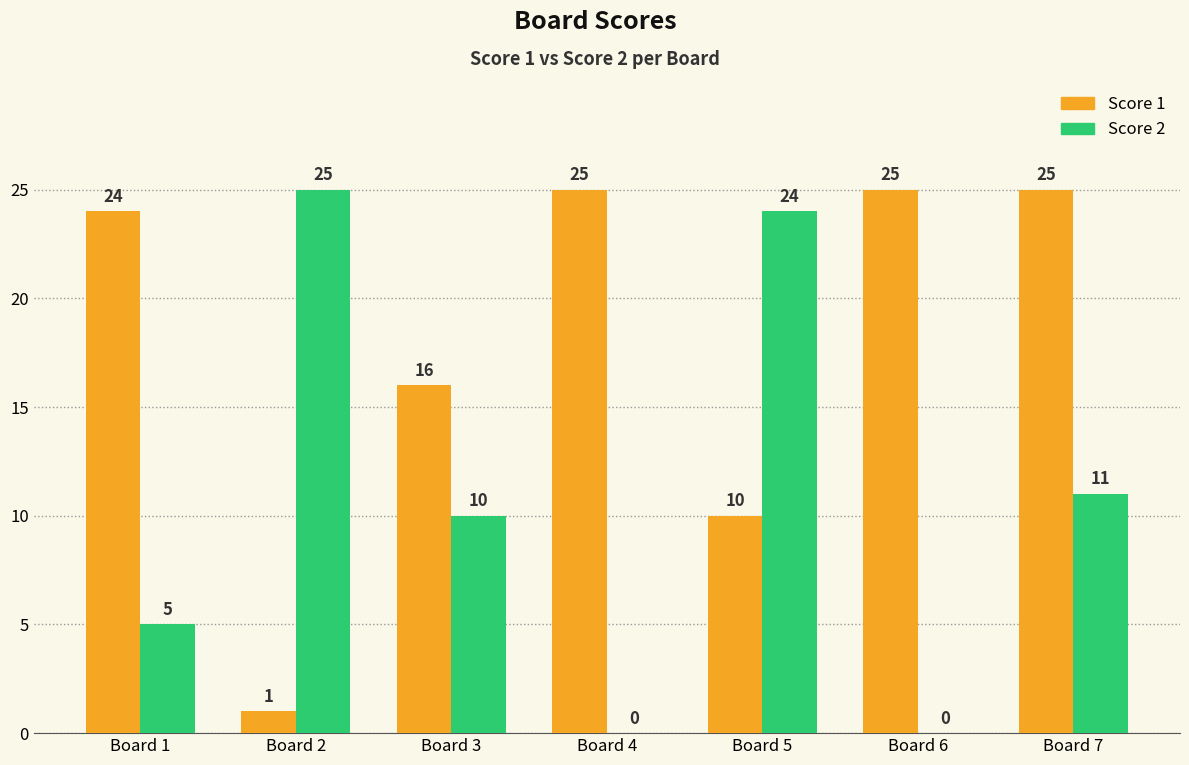

Between Board 3 and Board 6, which series saw the biggest shift?

Score 2